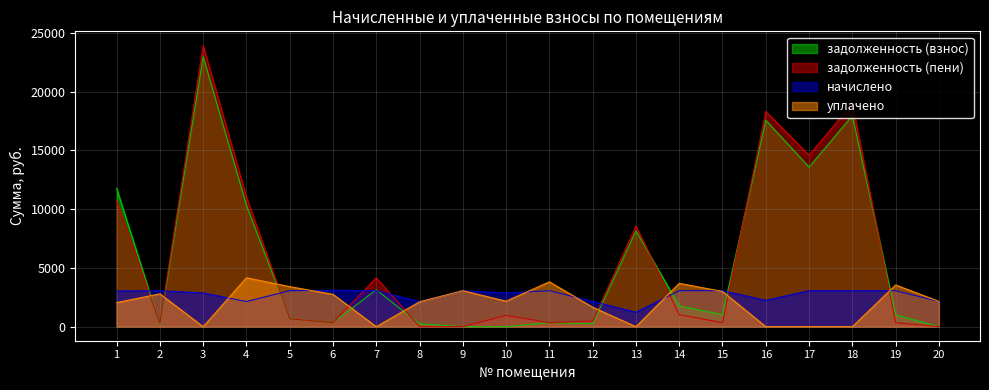

Does the chart have visible grid lines?

Yes